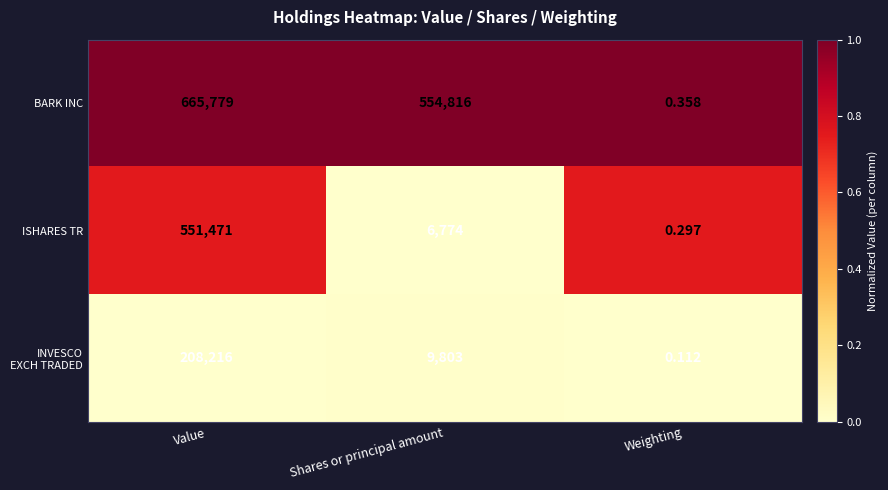

At how many categories does at least one series exceed 0?

3